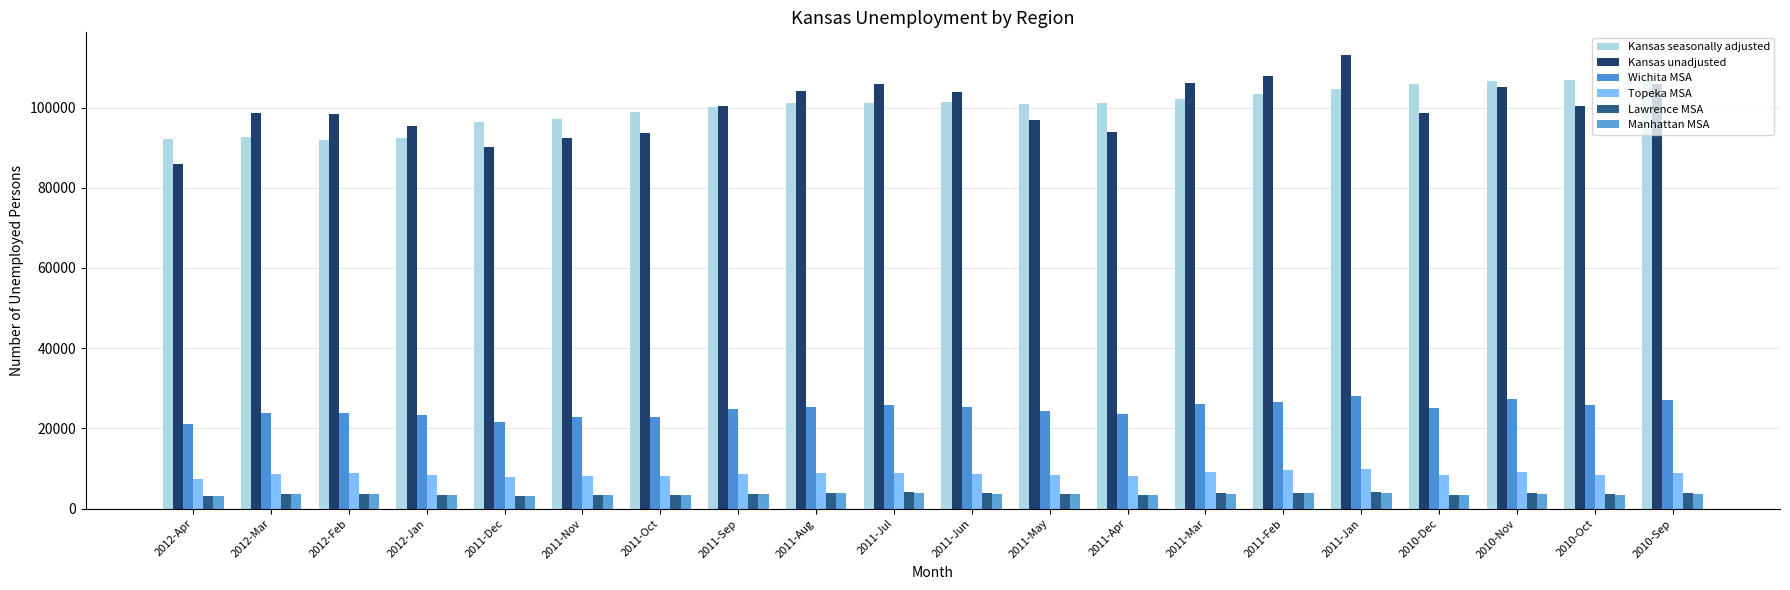

At which category does the chart reach its peak across all series?

2011-Jan